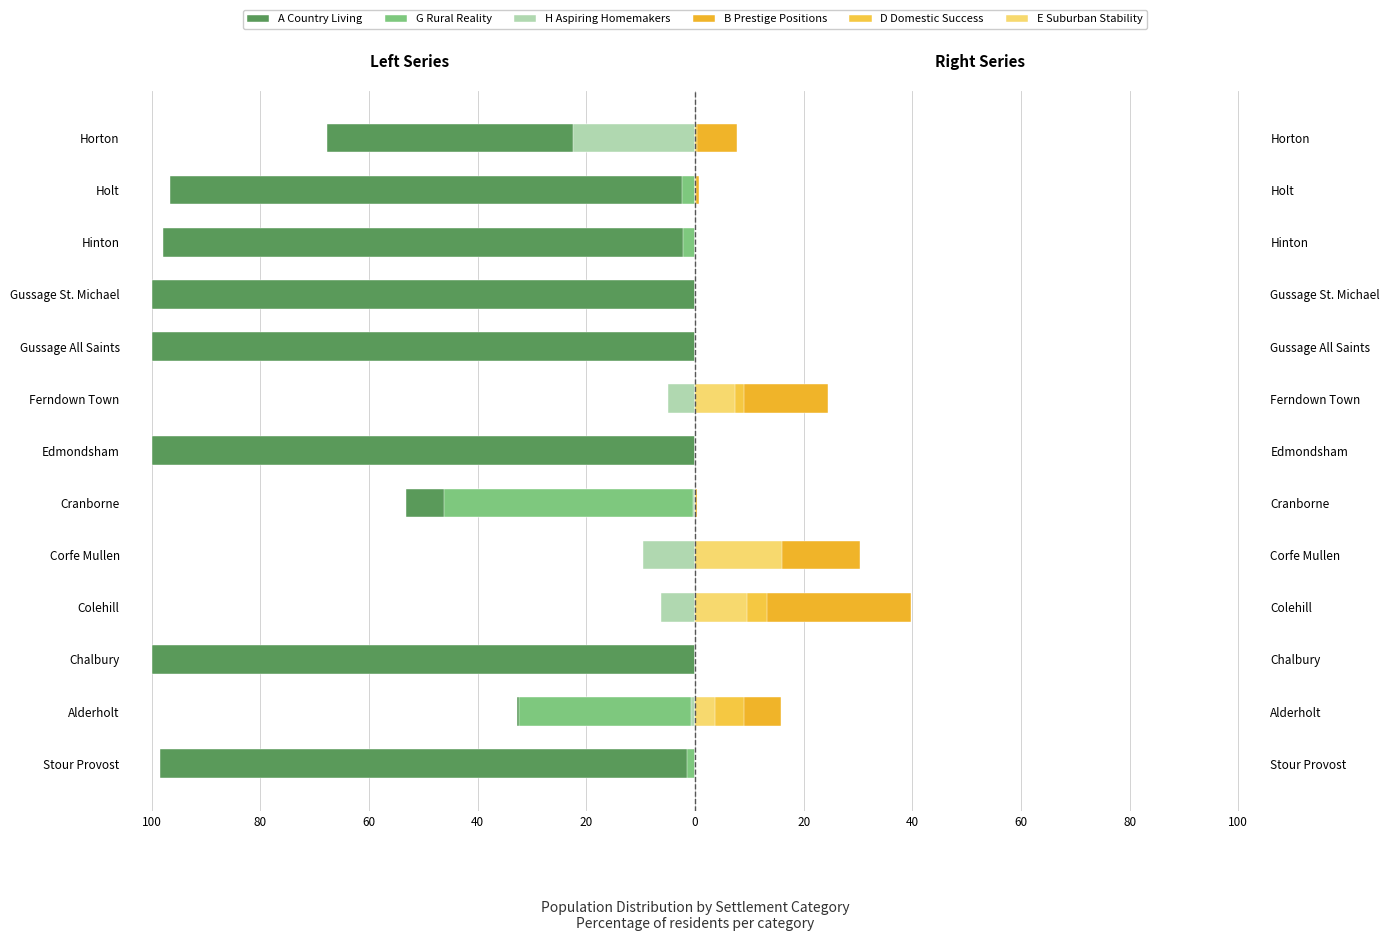

How many data points does each series have?

13